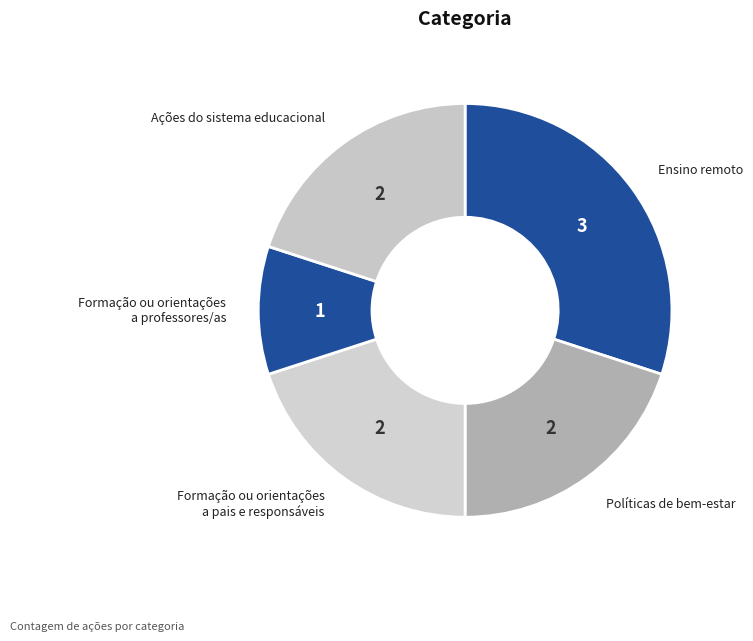

Does any single category account for the majority?

No